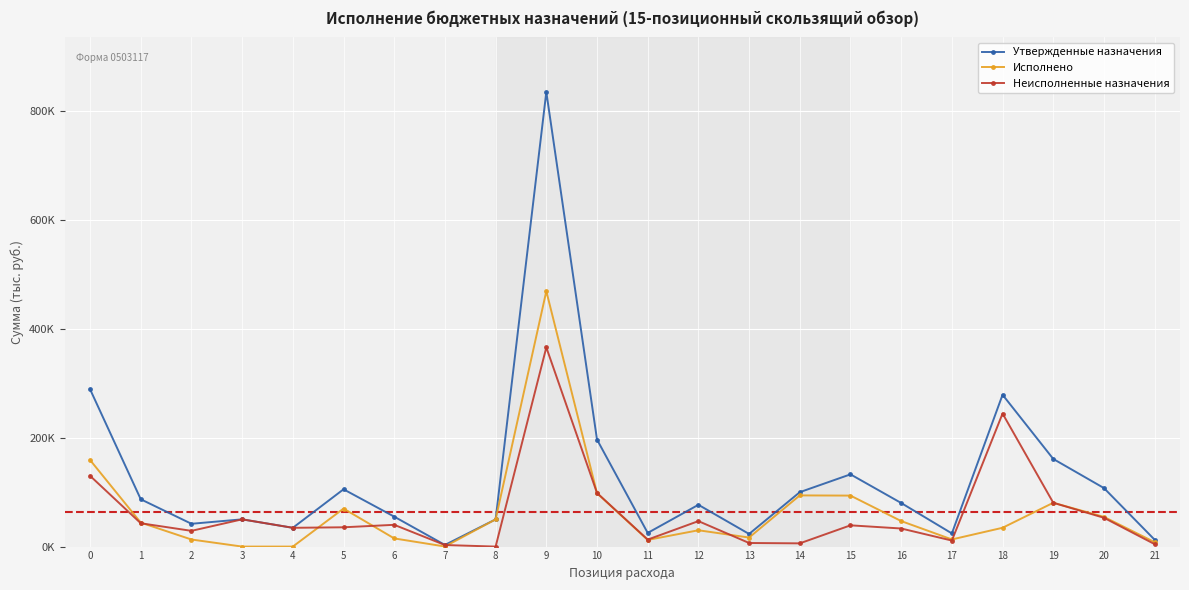

What is the maximum value shown in the chart?

835486.0